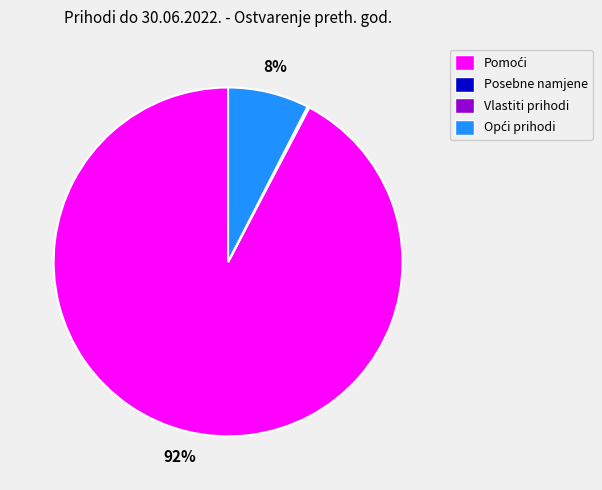

Is there any slice that represents more than half of the pie?

Yes